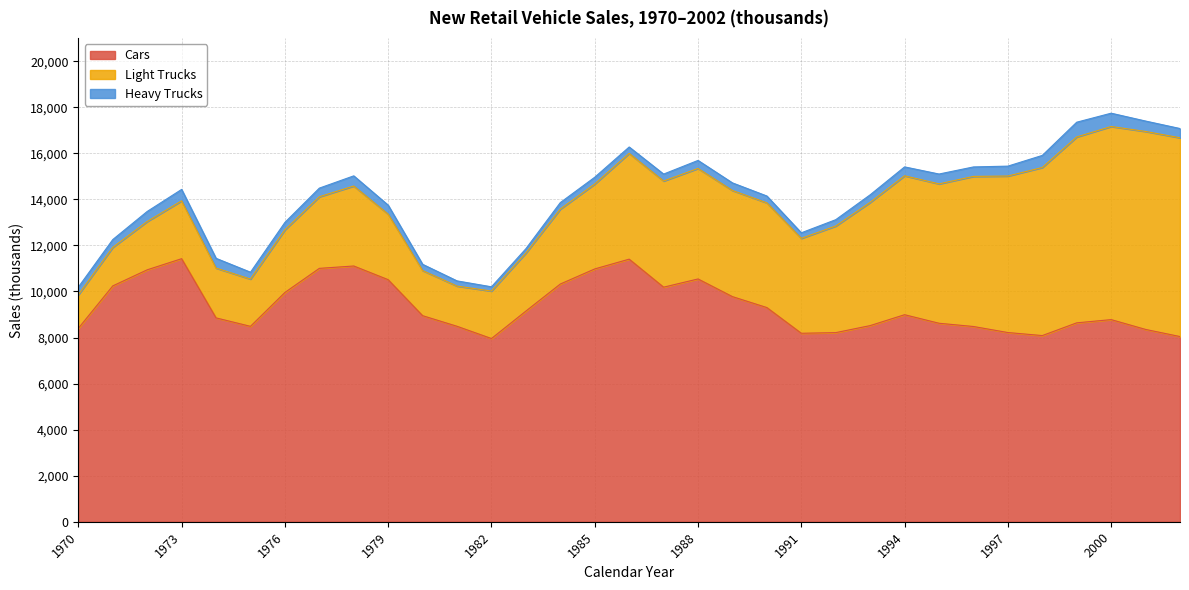

True or false: Light Trucks has a value of 1471 at 1973.

False